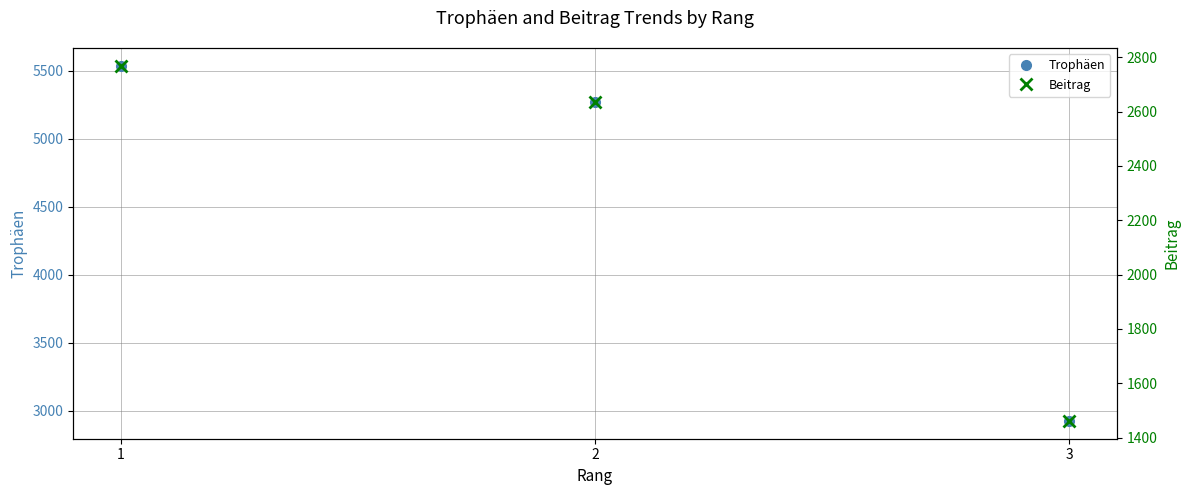

At which label is Beitrag closest to 2115?

2